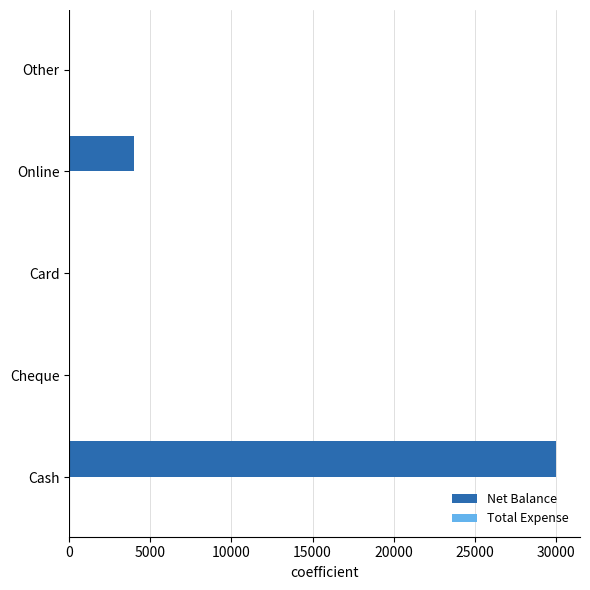

What is the maximum value shown in the chart?

30000